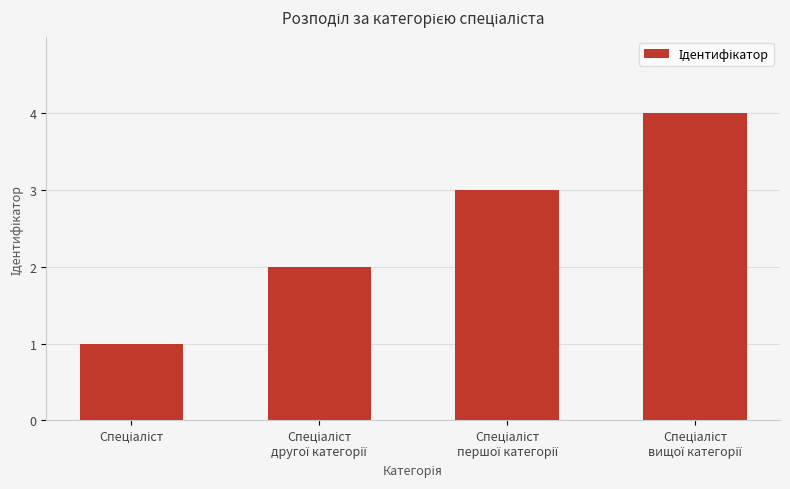

How many bars are there in total?

4